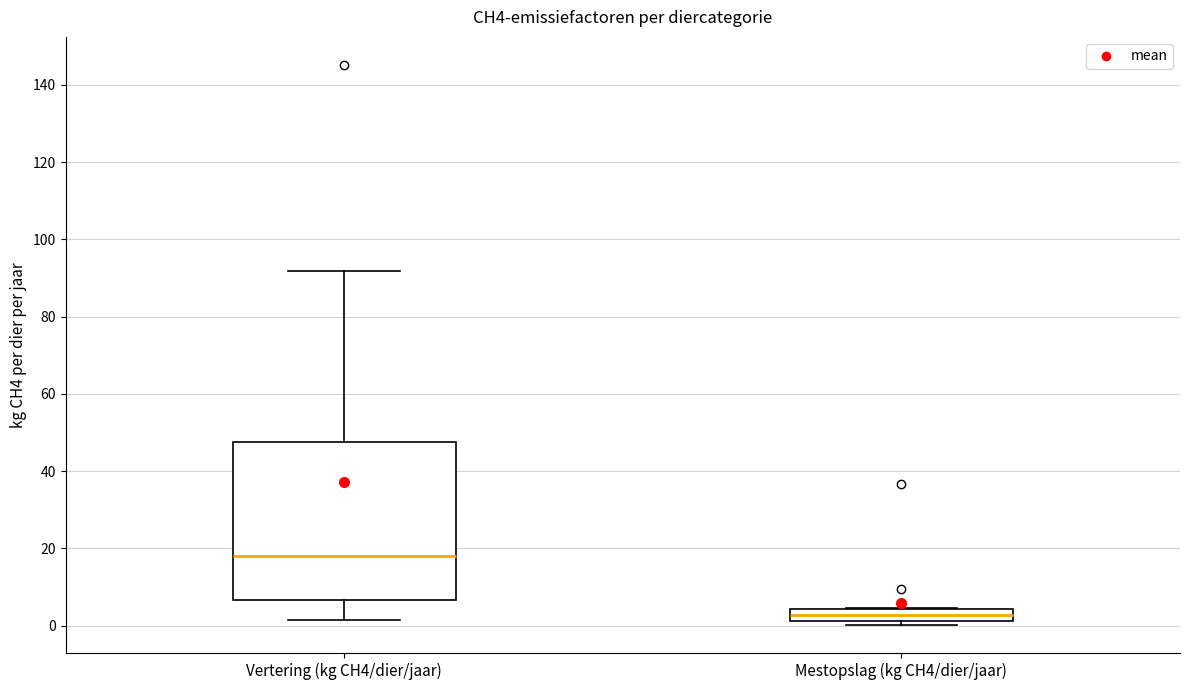

Where is the lower edge of the box for Vertering (kg CH4/dier/jaar) on the y-axis? The values are not printed on the chart, so give them approximately, as read against the axis.

6